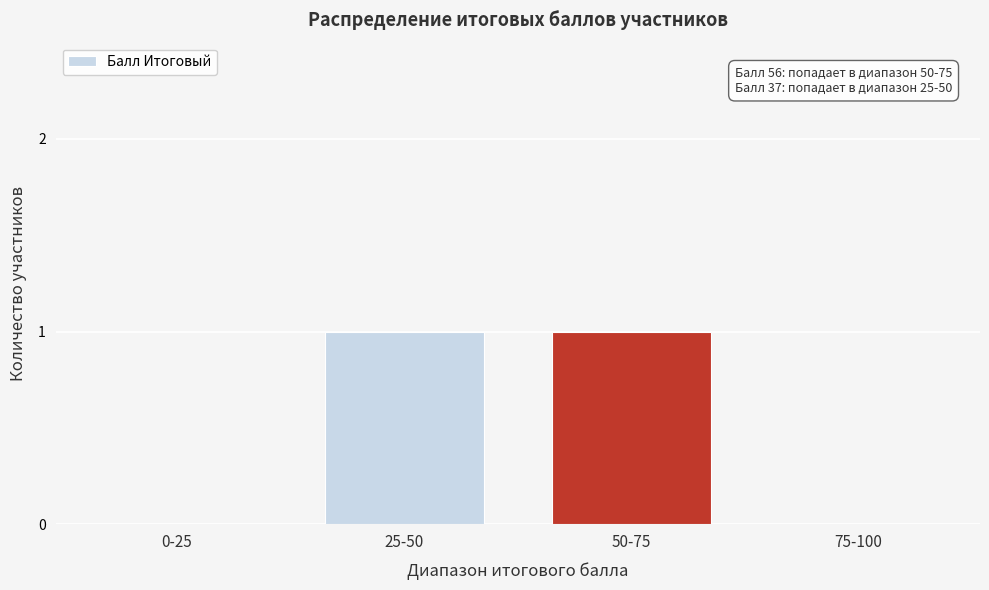

Reading left to right, transcribe all the data shown in this chart.

0-25=0	25-50=1	50-75=1	75-100=0